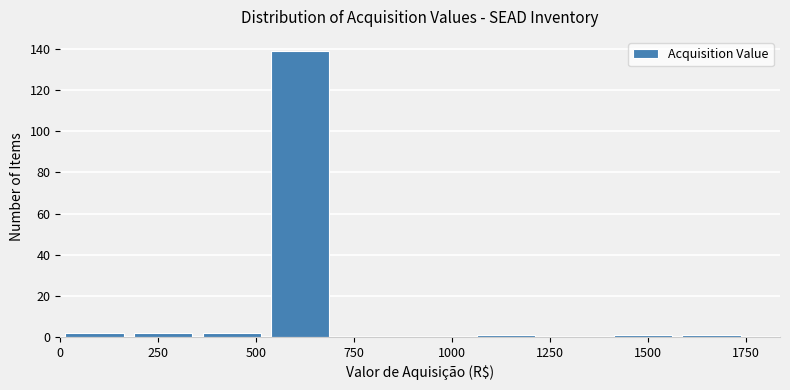

Read against the x-axis, roughly where is the centre of the tallest bar?

600